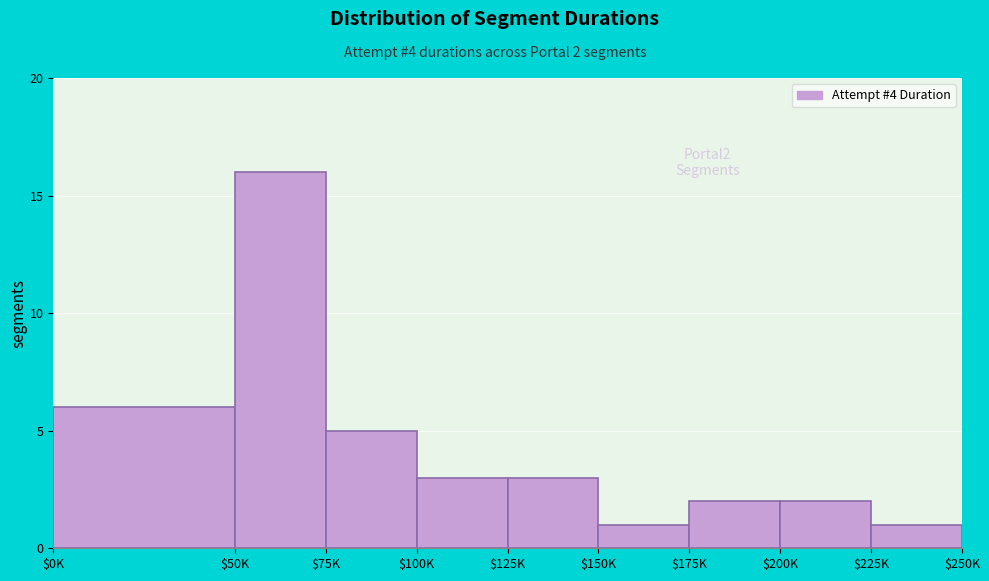

Reading left to right, list all the values displayed in this chart.

6	16	5	3	3	1	2	2	1